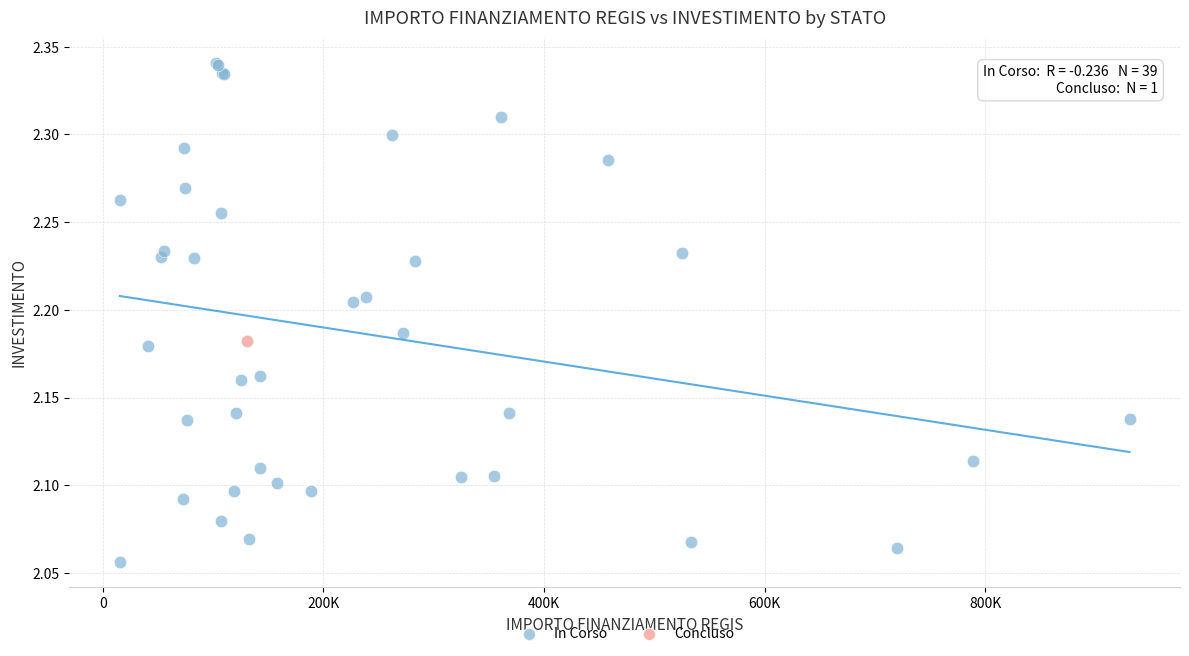

What are all the series names shown in the legend?

In Corso, Concluso